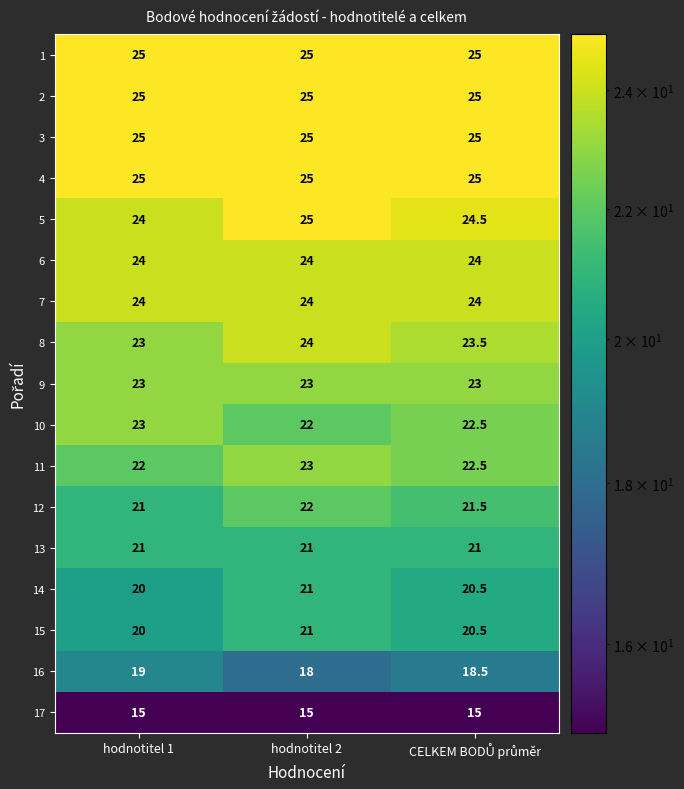

What is the greatest value displayed?

25.0